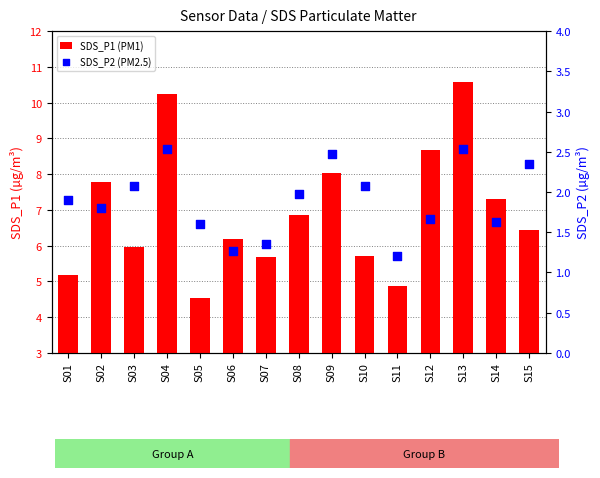

At how many categories does at least one series exceed 8?

4